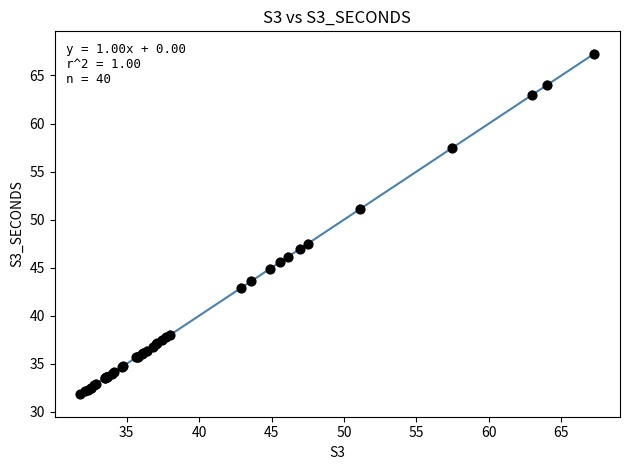

What Y value in the scatter plot is closest to 49?

47.5